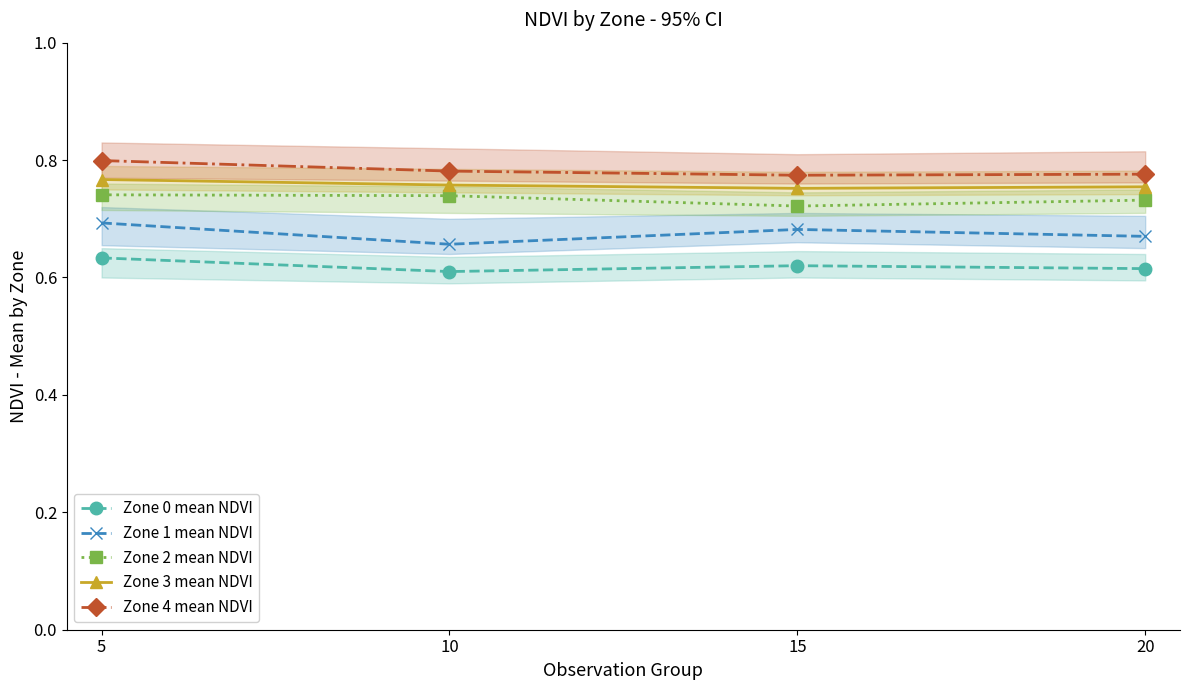

Count the Zone 0 mean NDVI values in the range 0 to 1.

4